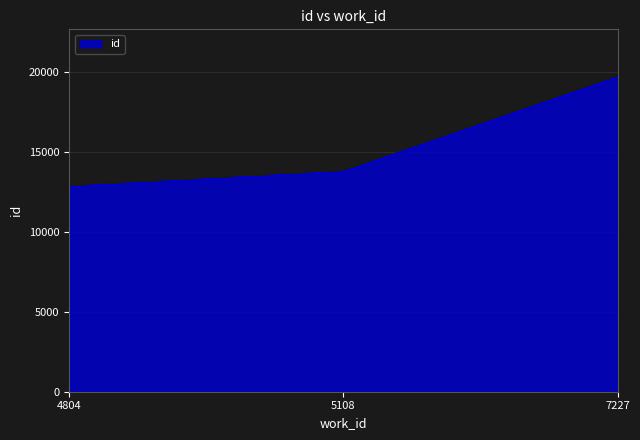

What is the average value?

15455